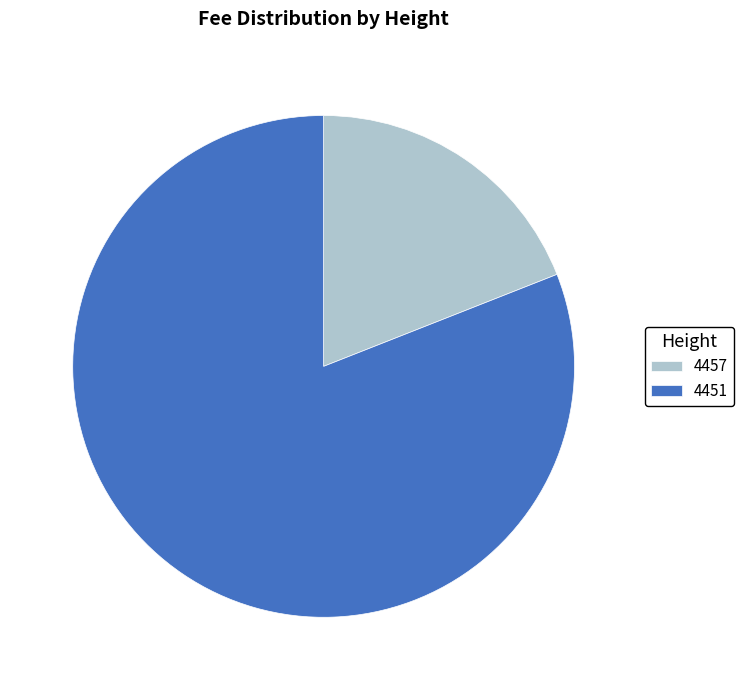

Approximately how many times larger is the value at 4451 compared to 4457?

4.3